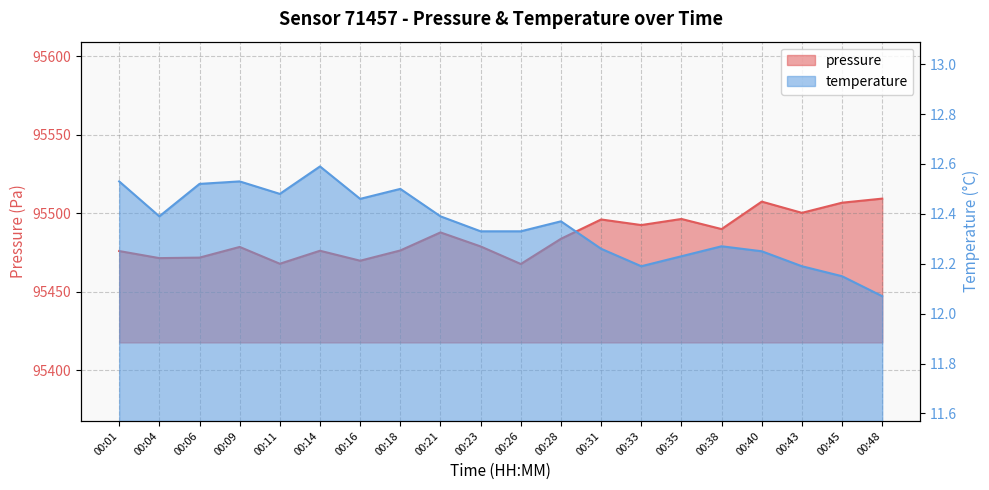

List the series in order of their peak value, lowest first.

temperature, pressure